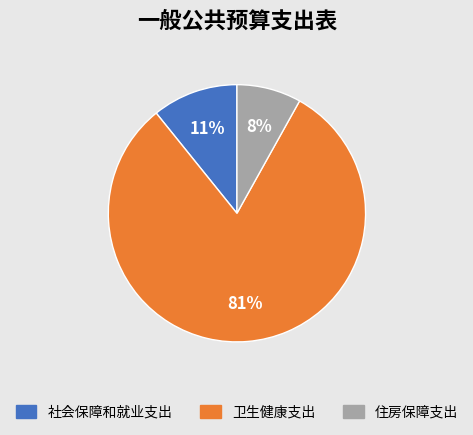

To the nearest percent, what percentage of the pie is 住房保障支出?

8%